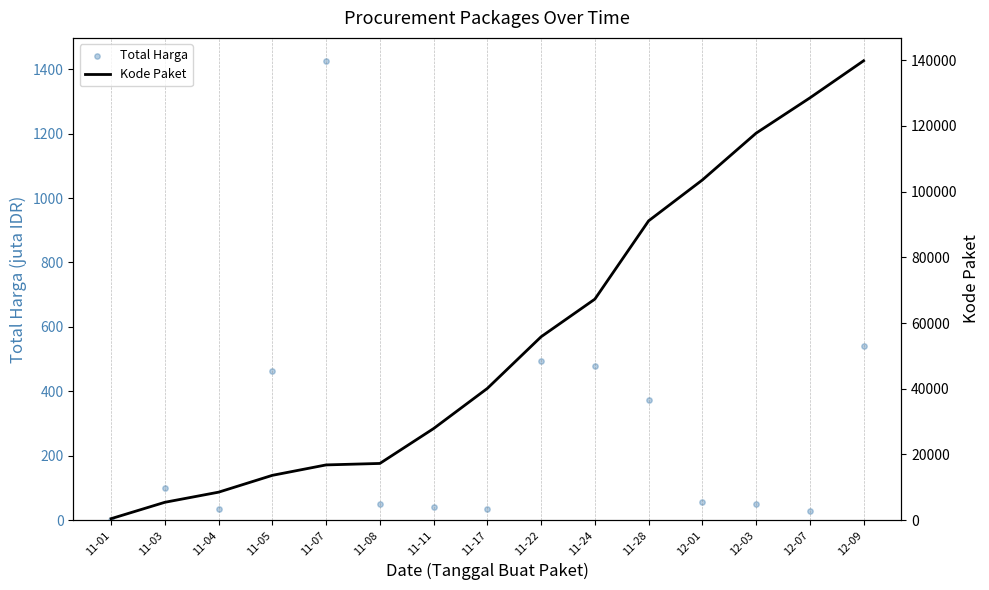

Is the value of Kode Paket at 11-04 greater than the value of Total Harga at 12-09?

Yes